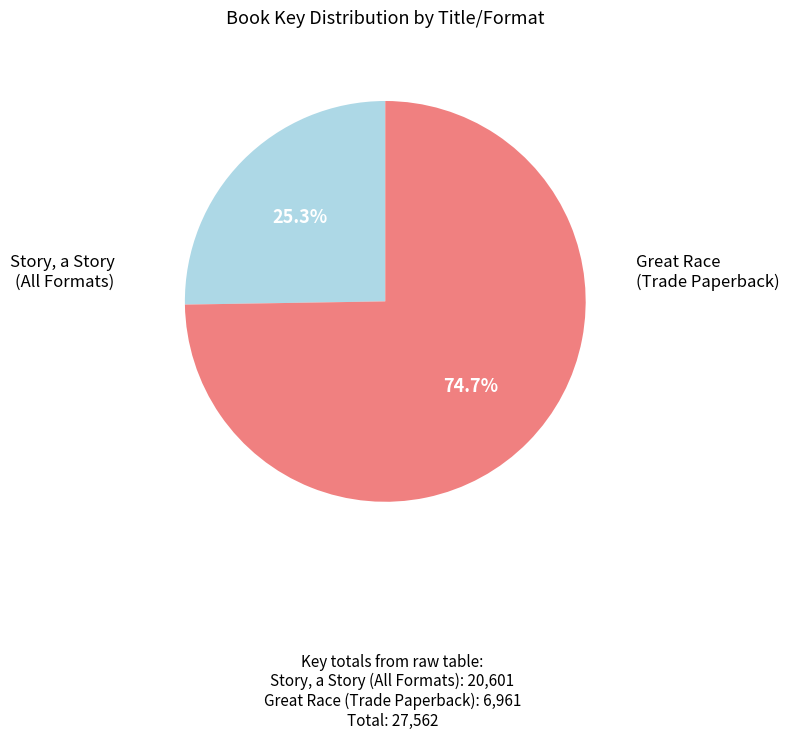

Does any single category account for the majority?

Yes